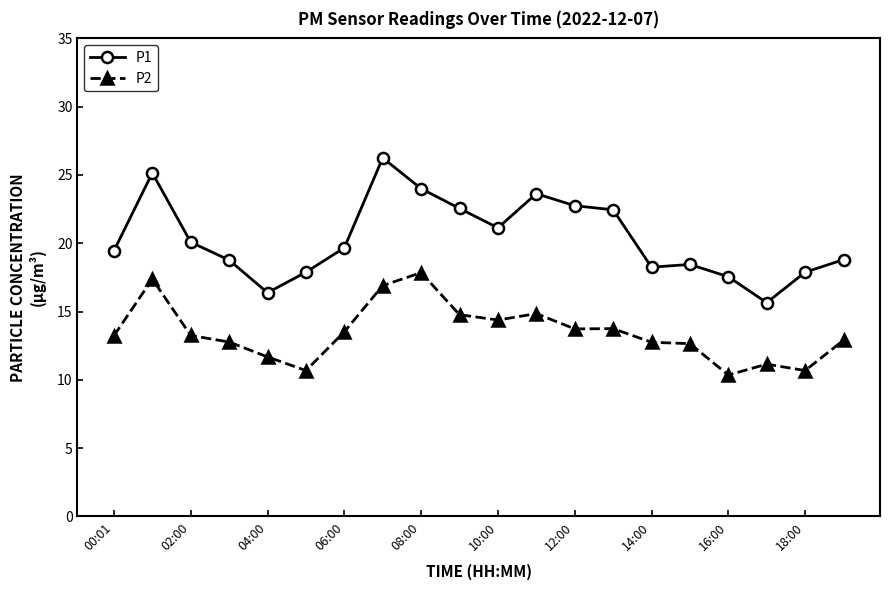

Which series has the largest range (max minus min)?

P1